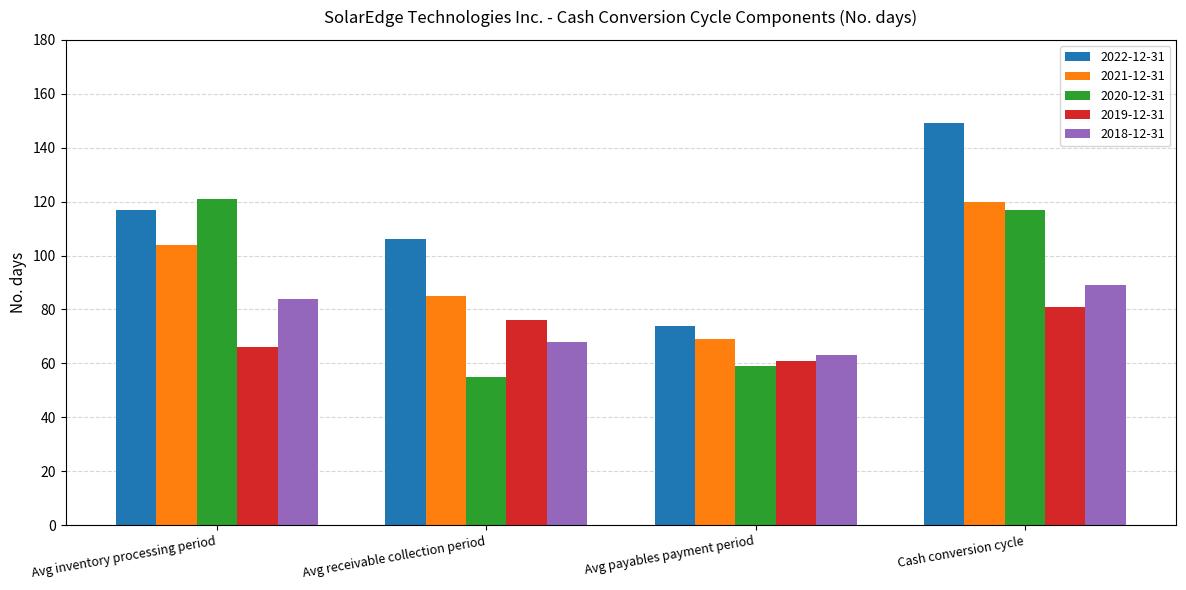

What is the value of the 2022-12-31 bar at the 3rd from the left?

74